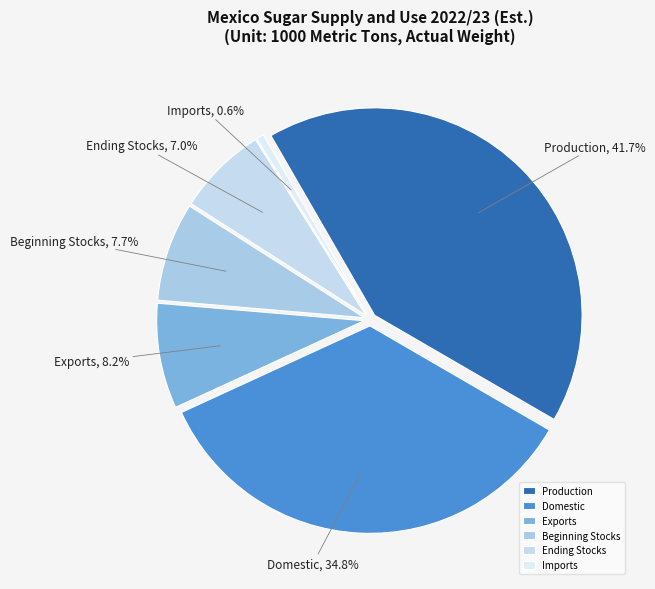

Which category has the biggest portion of the pie?

Production